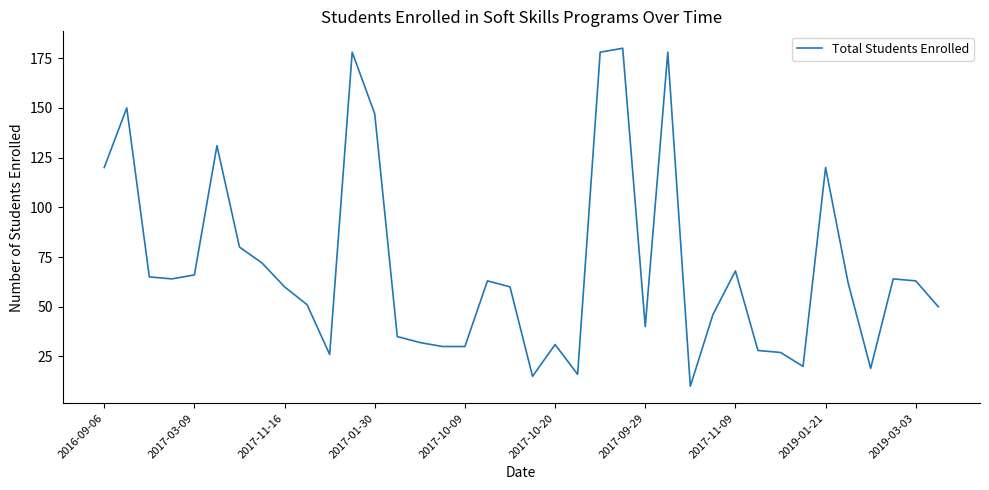

What is the maximum value shown in the chart?

180